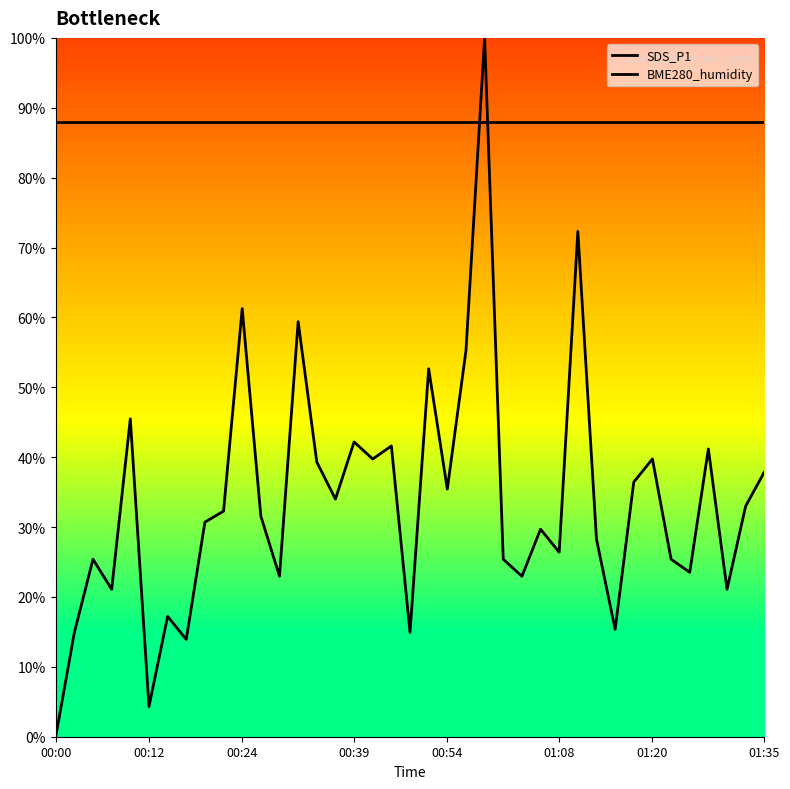

How many distinct data groups are displayed?

2